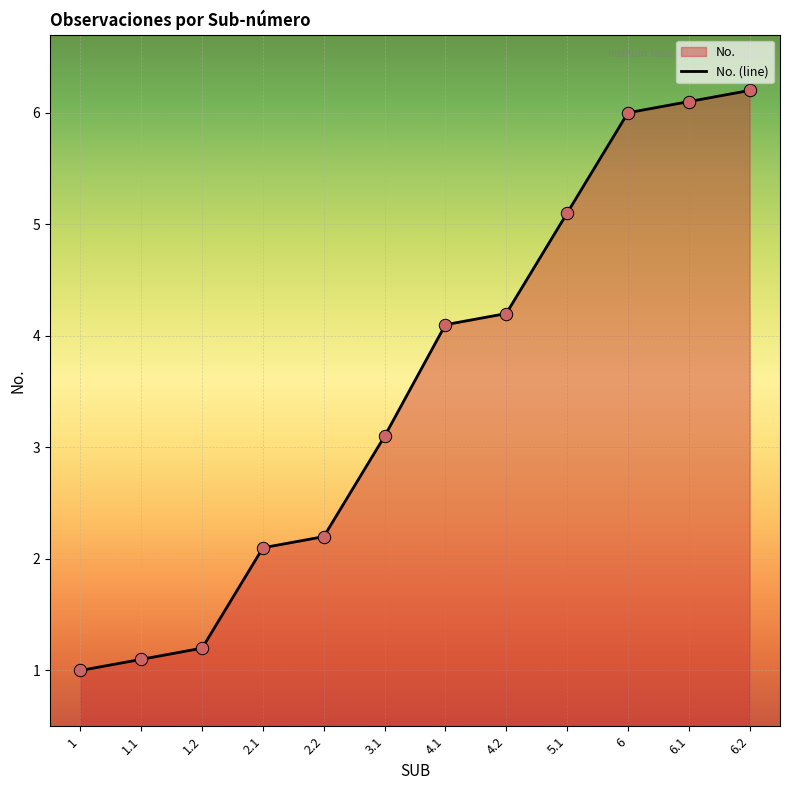

Between 2.2 and 5.1, which is larger?

5.1